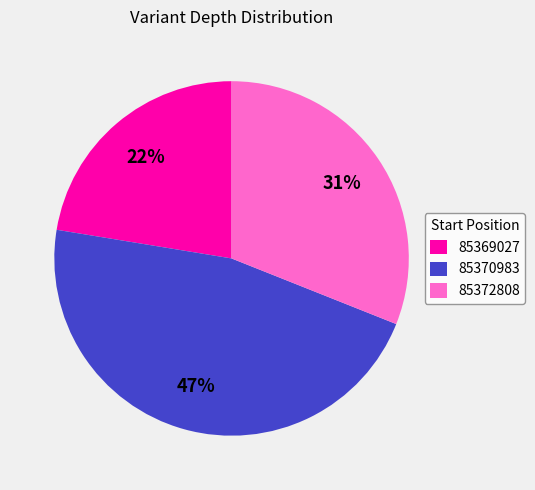

To the nearest percent, what percentage of the pie is 85369027?

22%